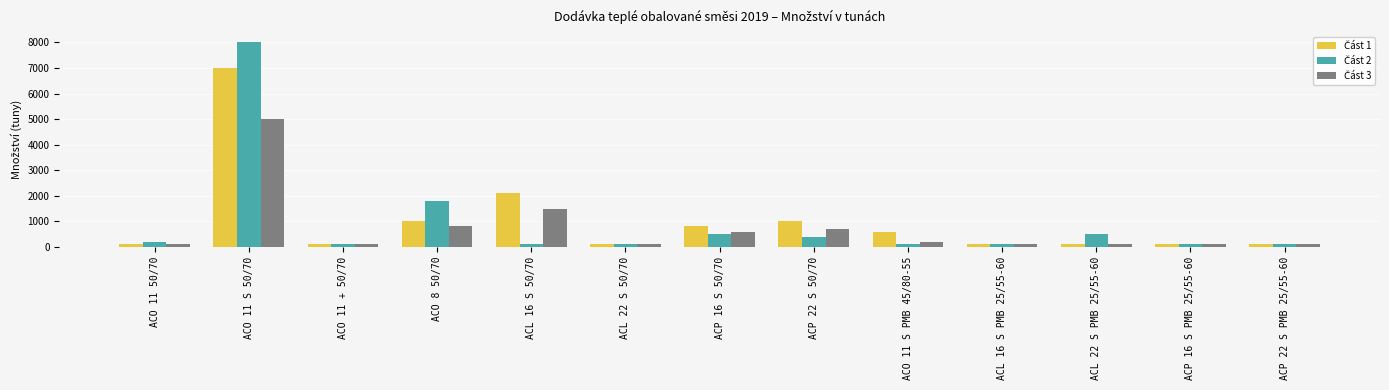

Which category has the highest value across all series?

ACO 11 S 50/70